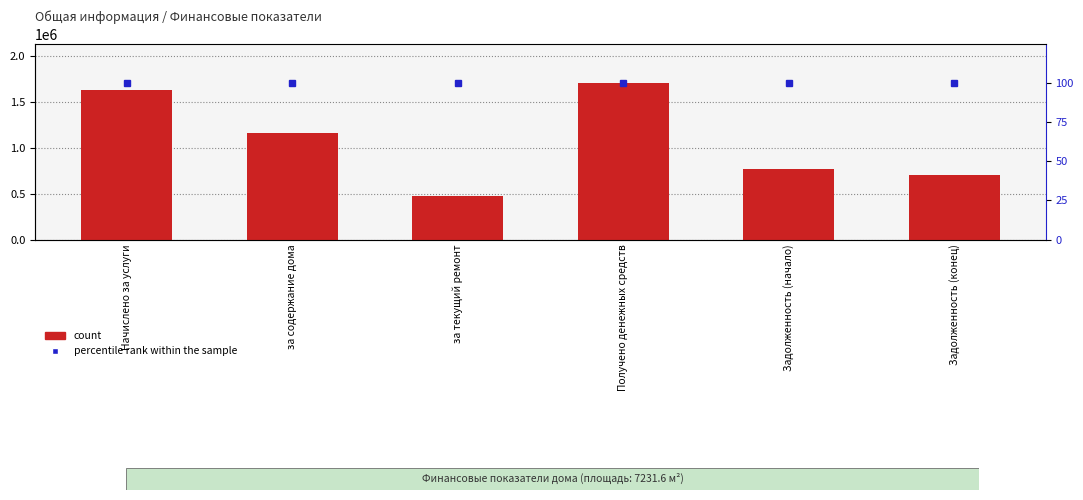

How many values in the count series exceed 1156448?

3